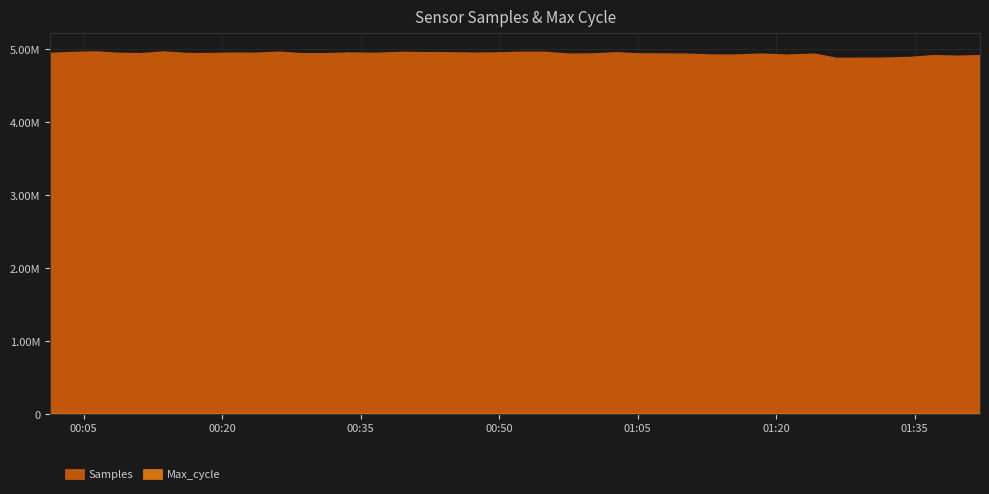

The value of Max_cycle at 2024/01/04 01:34:34 is 9128. True or false?

True